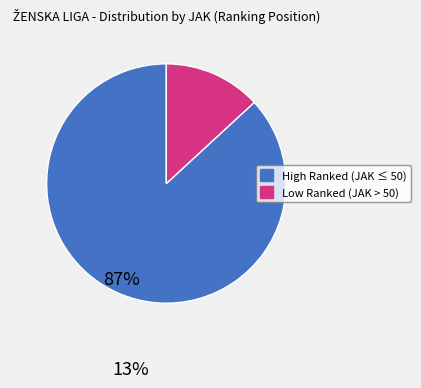

Count the number of slices in the pie.

2